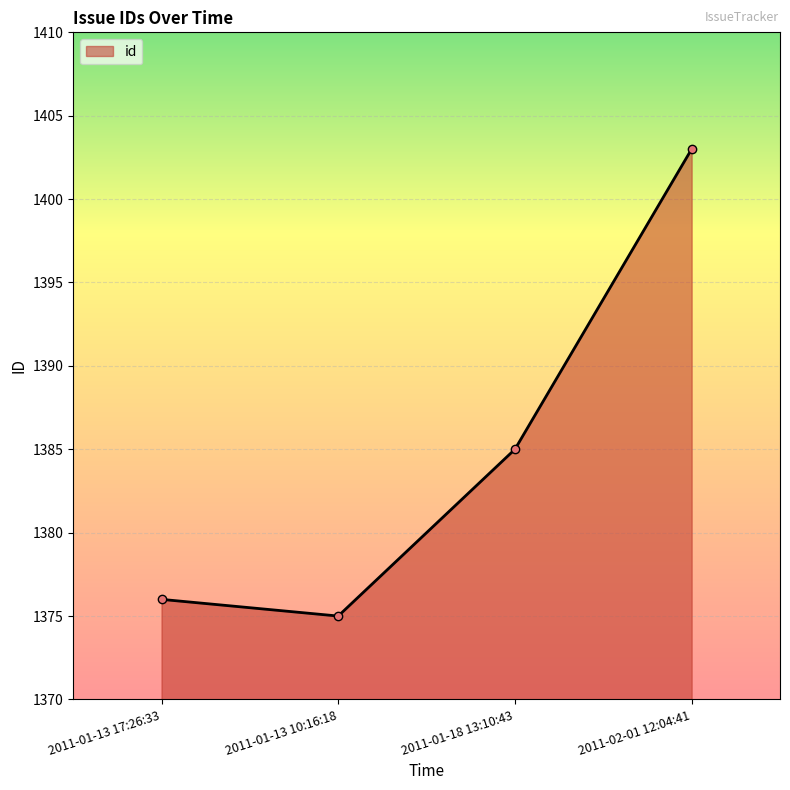

The chart shows a value of 2262 at 2011-01-13 10:16:18. True or false?

False